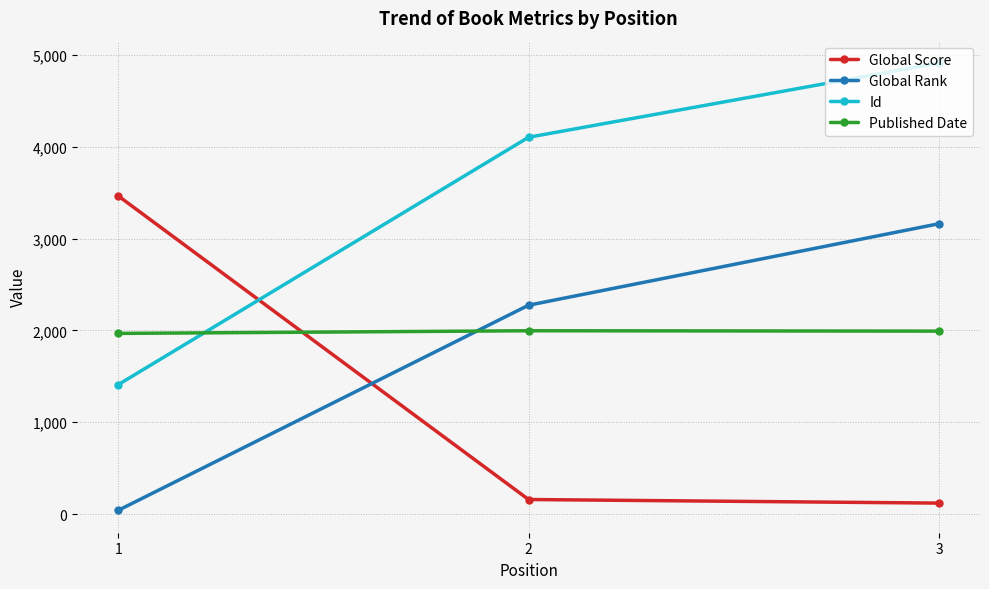

What is the highest value of the Global Rank series?

3161